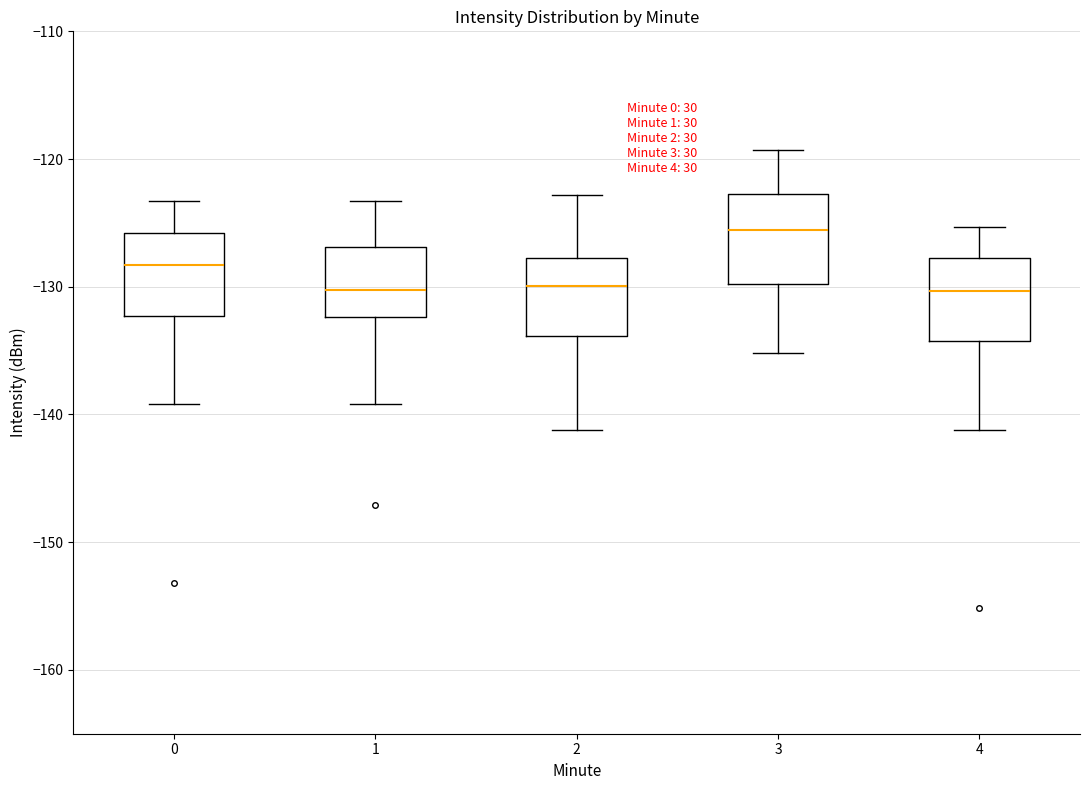

Reading left to right, read every box against the y-axis: the position of its median line, the range the box covers, and the ends of its whiskers. The values are not printed on the chart, so give them approximately, as read against the axis.

0: median -128, box -132 to -126, whiskers -139 to -123
1: median -130, box -132 to -127, whiskers -139 to -123
2: median -130, box -134 to -128, whiskers -141 to -123
3: median -126, box -130 to -123, whiskers -135 to -119
4: median -130, box -134 to -128, whiskers -141 to -125